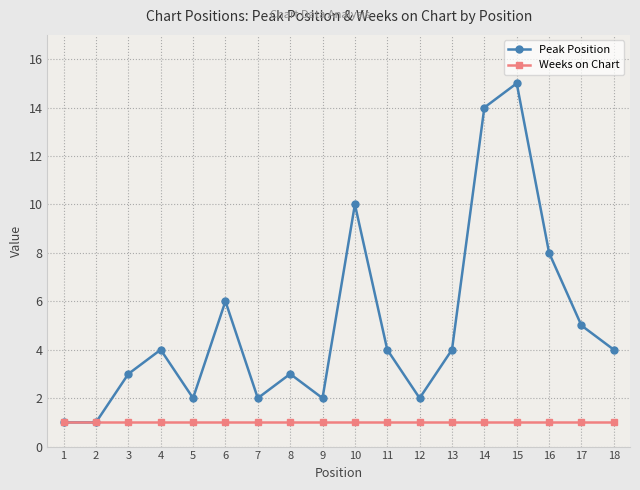

At which category does Peak Position reach its first local peak?

4